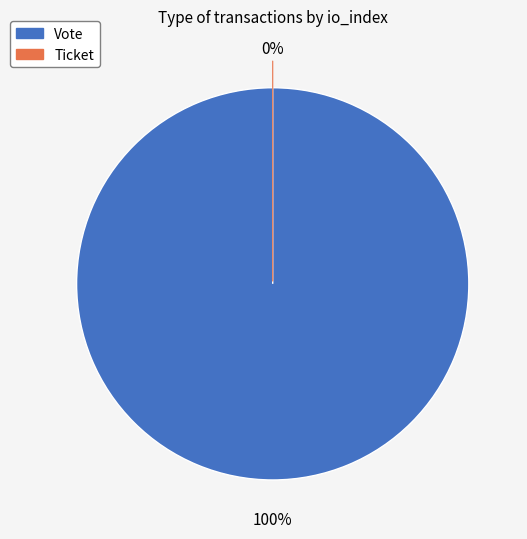

True or false: Ticket accounts for 0% of the total.

True